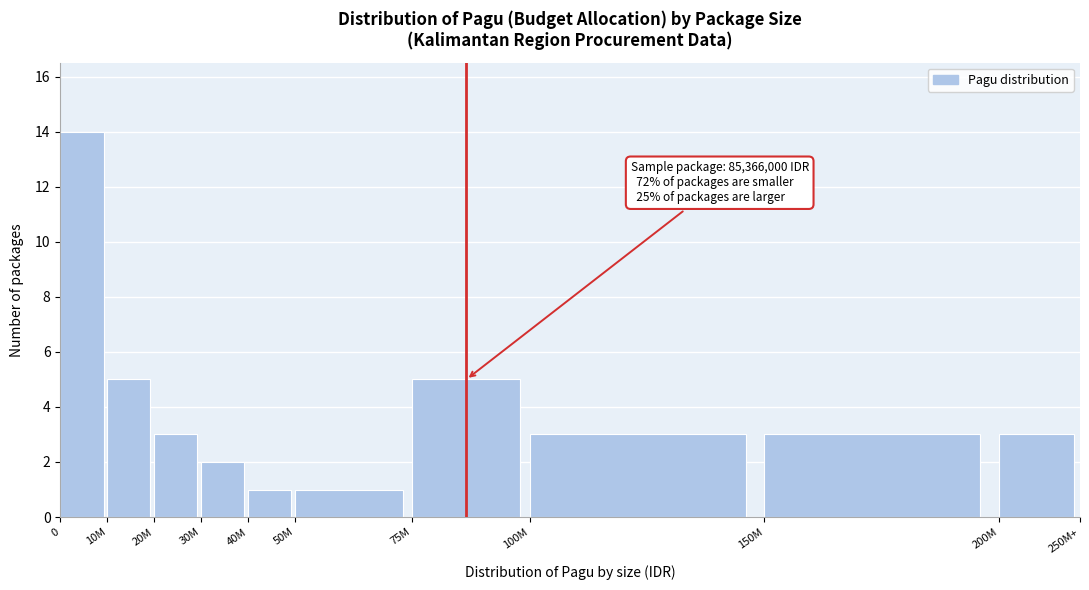

Reading left to right, what are all the values shown in this chart?

0=14	10M=5	20M=3	30M=2	40M=1	50M=1	75M=5	100M=3	150M=3	200M=3